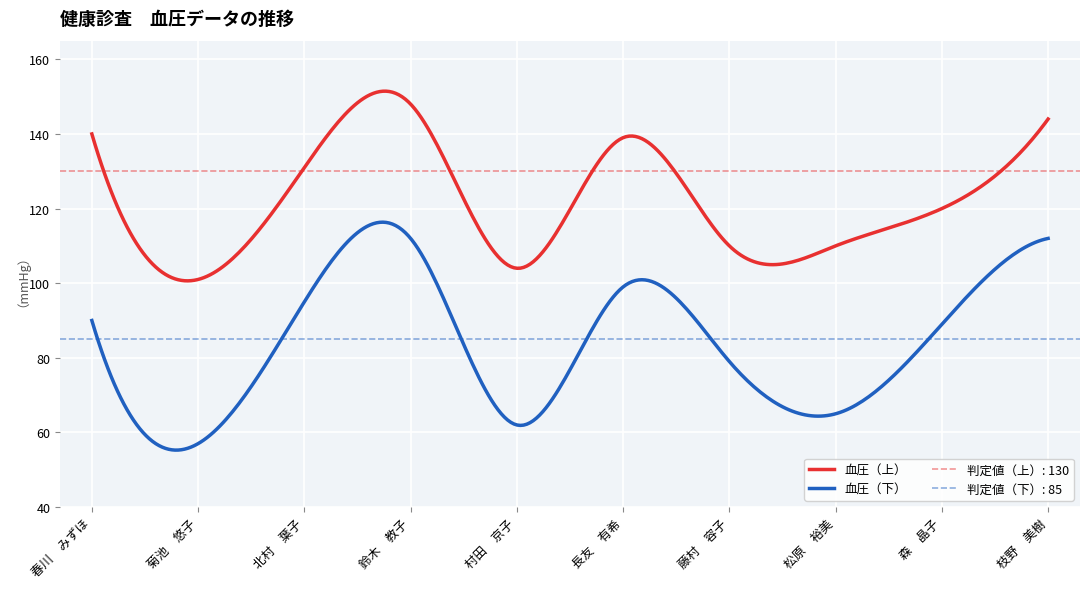

What is the difference between the 血圧（上） values at 北村　葉子 and 長友　有希?

8